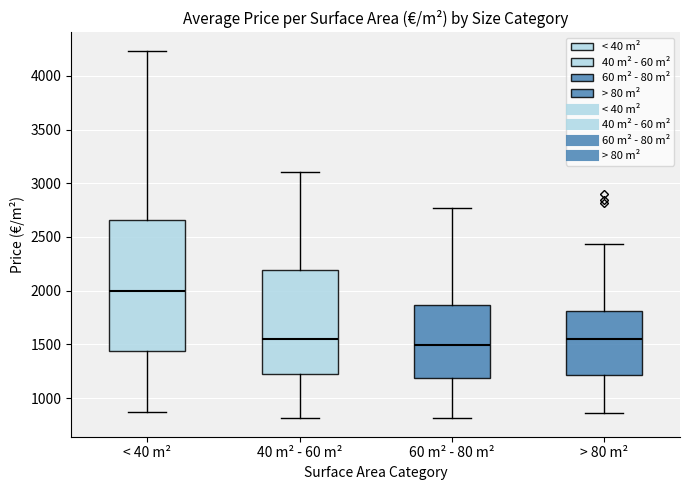

Which box's median line is the lowest?

60 m² - 80 m²